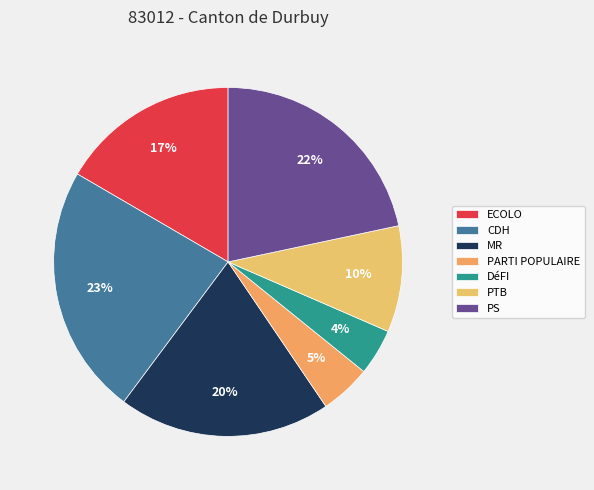

What is the smallest slice in the pie chart?

DéFI